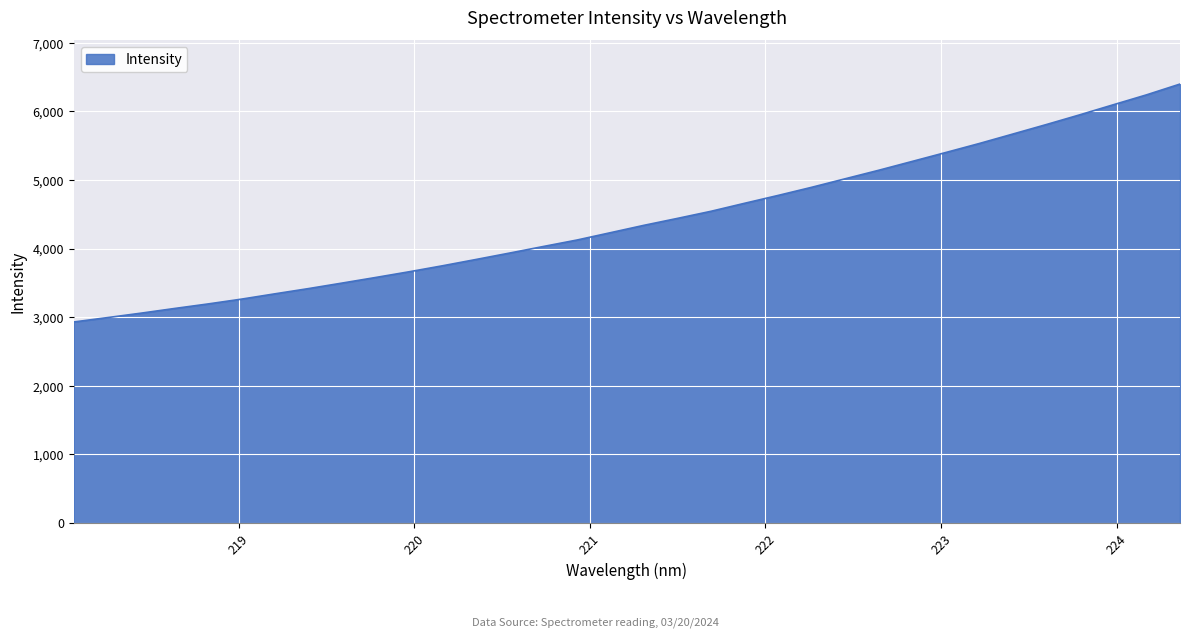

What is the difference between the maximum and minimum values?

3467.7